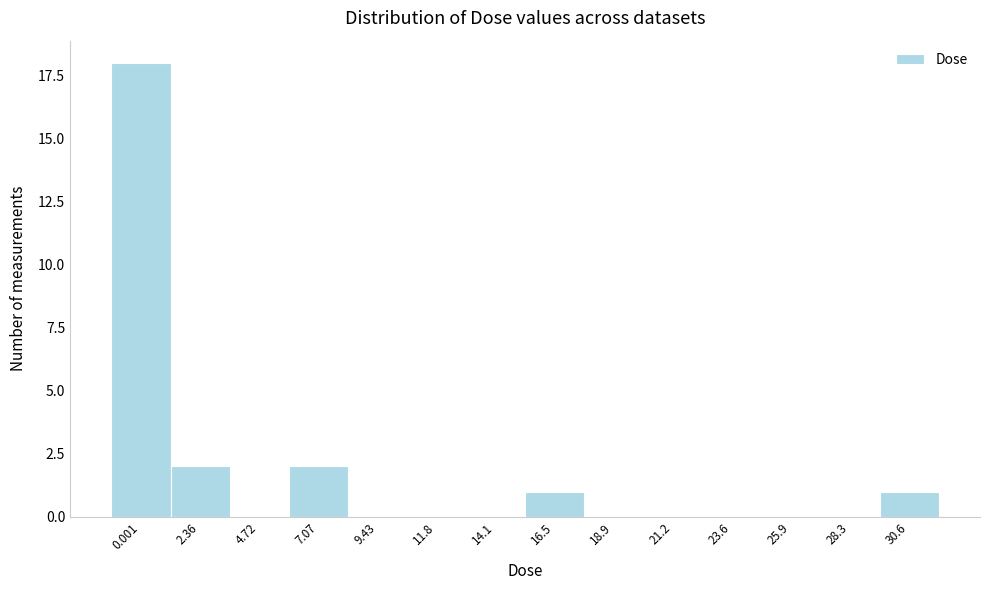

Reading left to right, transcribe all the data shown in this chart.

0.001=18	2.36=2	4.72=0	7.07=2	9.43=0	11.8=0	14.1=0	16.5=1	18.9=0	21.2=0	23.6=0	25.9=0	28.3=0	30.6=1